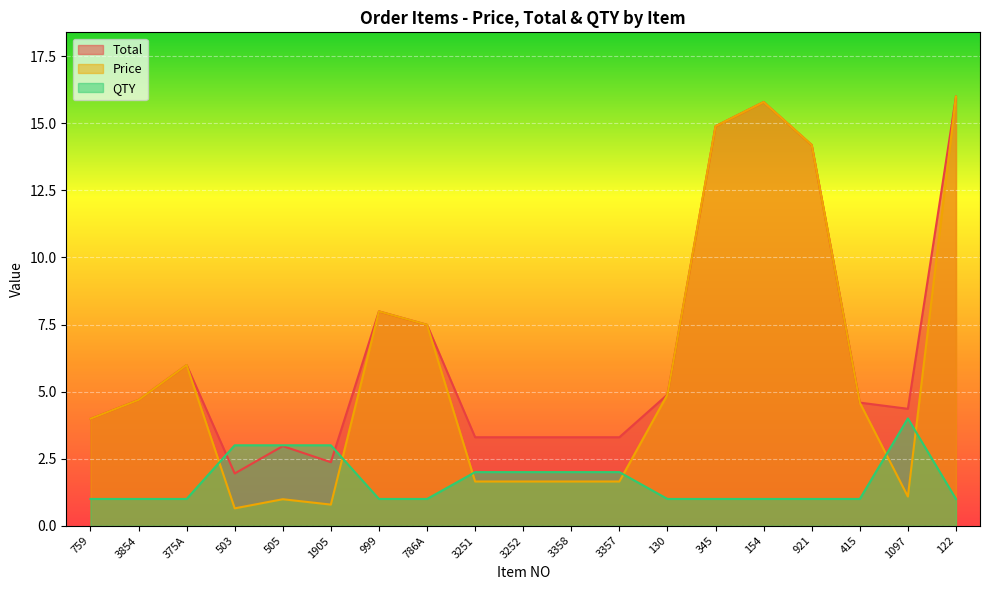

How many lines are shown in the chart?

3